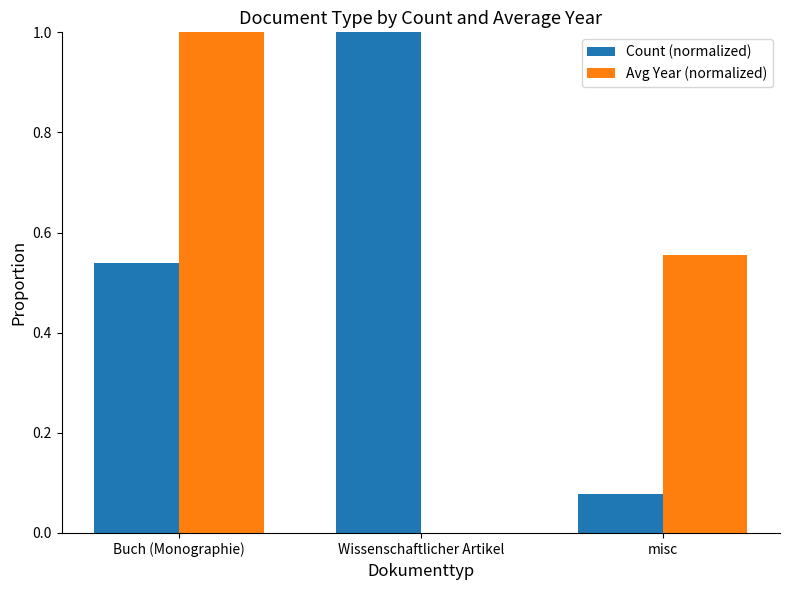

The Count (normalized) series shows 0.7 at Buch (Monographie). True or false?

False